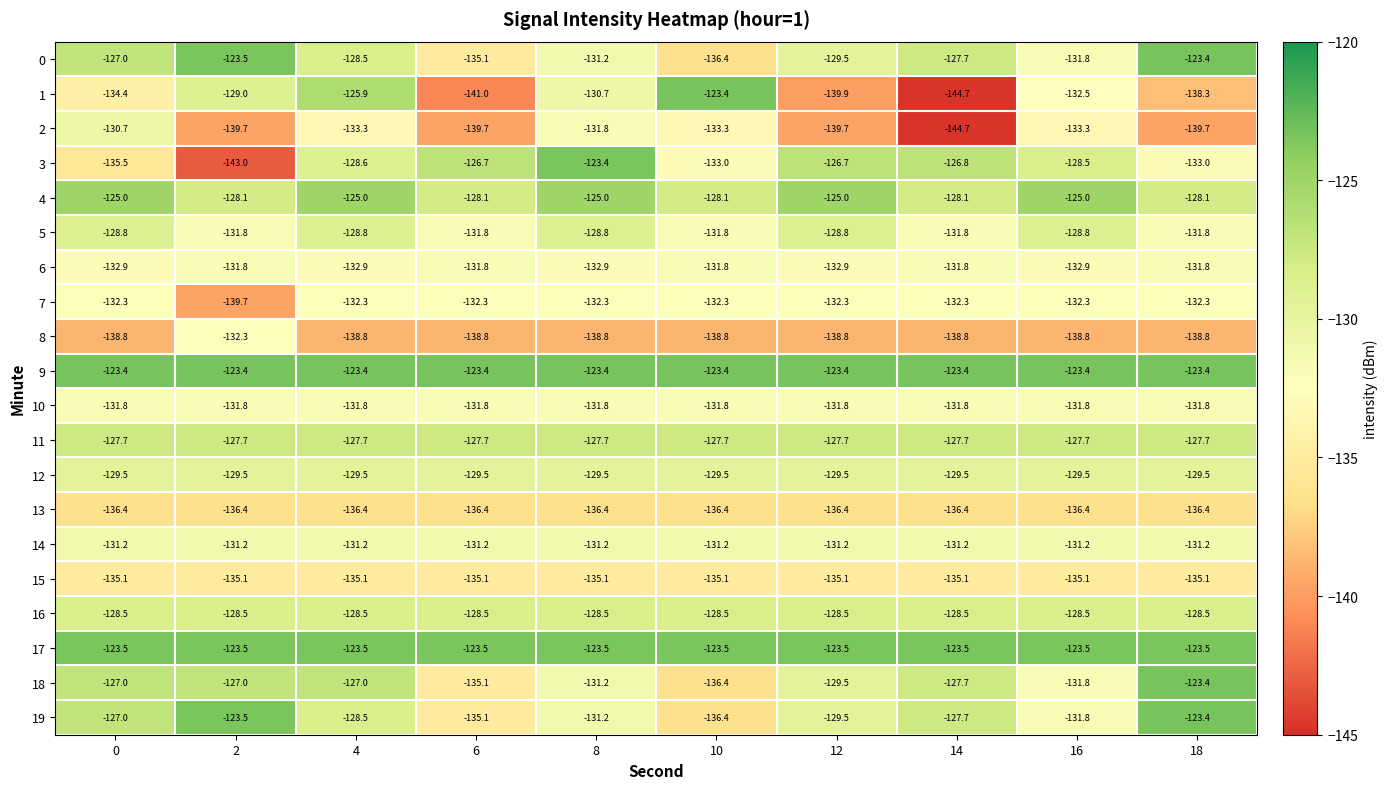

What is the sum of all 18 values?

-1296.1